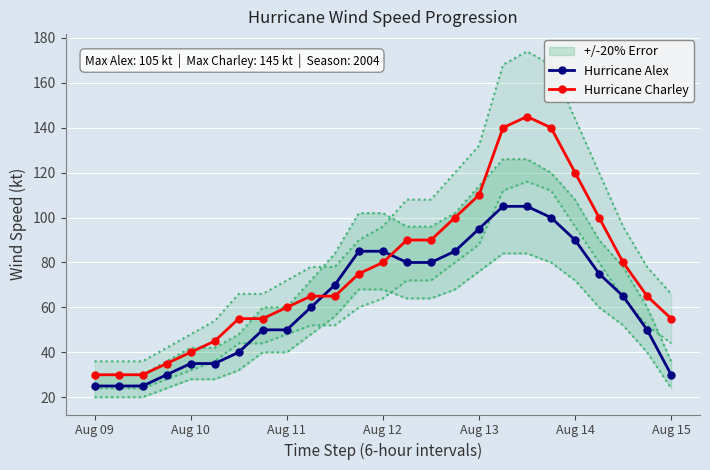

At how many categories does at least one series exceed 39?

21